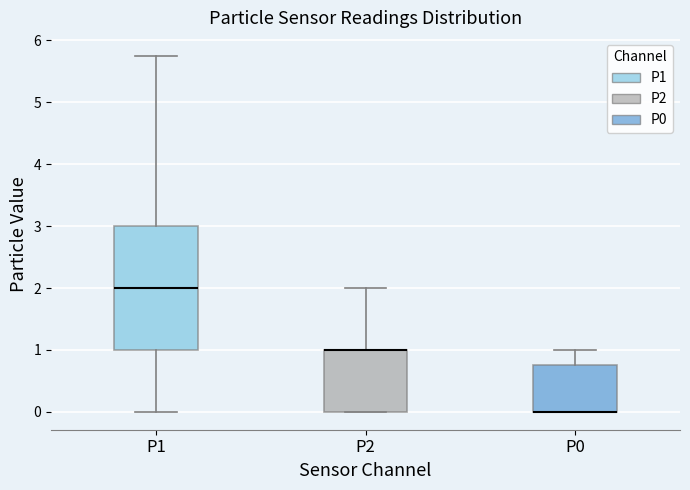

Reading left to right, transcribe this box plot: for each box, give where its median line is, the range the box spans, and where its two whiskers end, as read against the y-axis. The values are not printed on the chart, so give them approximately, as read against the axis.

P1: median 2.0, box 1.0 to 3.0, whiskers 0.0 to 5.8
P2: median 1.0 (drawn on the box's upper edge), box 0.0 to 1.0, whiskers 0.0 to 2.0
P0: median 0.0 (drawn on the box's lower edge), box 0.0 to 0.8, whiskers 0.0 to 1.0